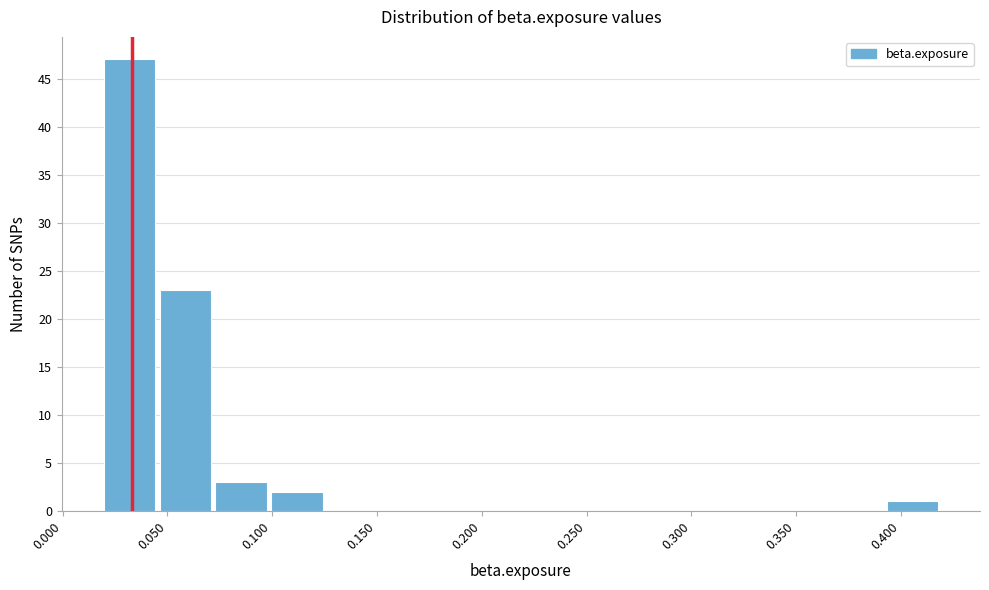

Reading left to right, transcribe this chart: for each bar, give the range it covers on the x-axis and its height. Neither the bar edges nor the heights are printed on the chart, so give them approximately, as read against the axes.

0.020 to 0.045: 47
0.045 to 0.075: 23
0.075 to 0.100: 3
0.100 to 0.125: 2
0.125 to 0.155: 0
0.155 to 0.180: 0
0.180 to 0.205: 0
0.205 to 0.235: 0
0.235 to 0.260: 0
0.260 to 0.285: 0
0.285 to 0.315: 0
0.315 to 0.340: 0
0.340 to 0.365: 0
0.365 to 0.395: 0
0.395 to 0.420: 1